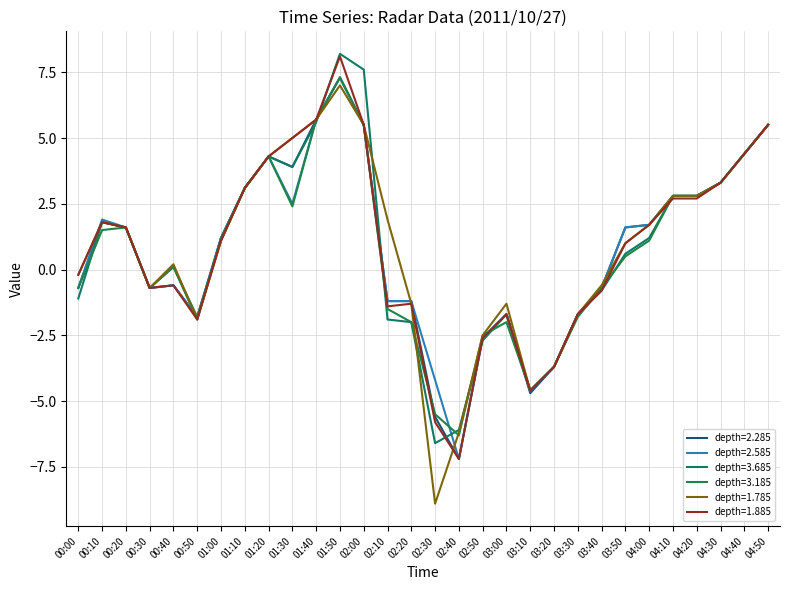

What is the greatest value displayed?

8.2